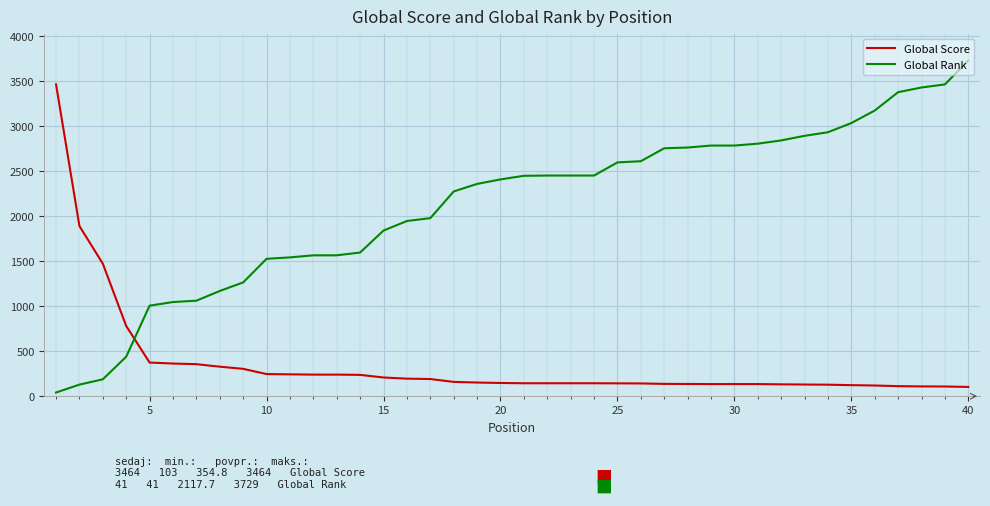

Which series has the largest total across all categories?

Global Rank